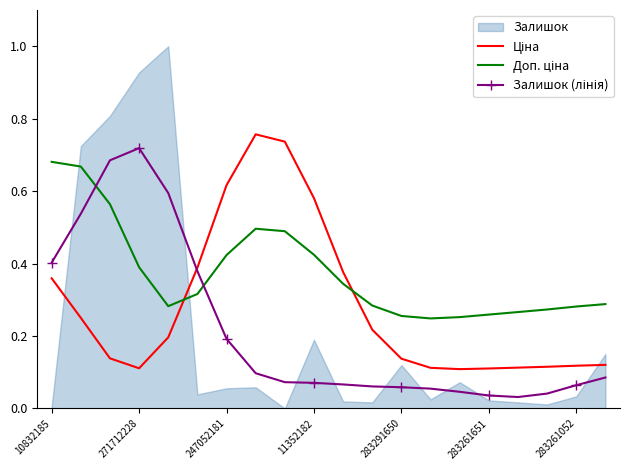

Between which two adjacent categories do Залишок (лінія) and Доп. ціна first intersect?

271712228 and 247052181